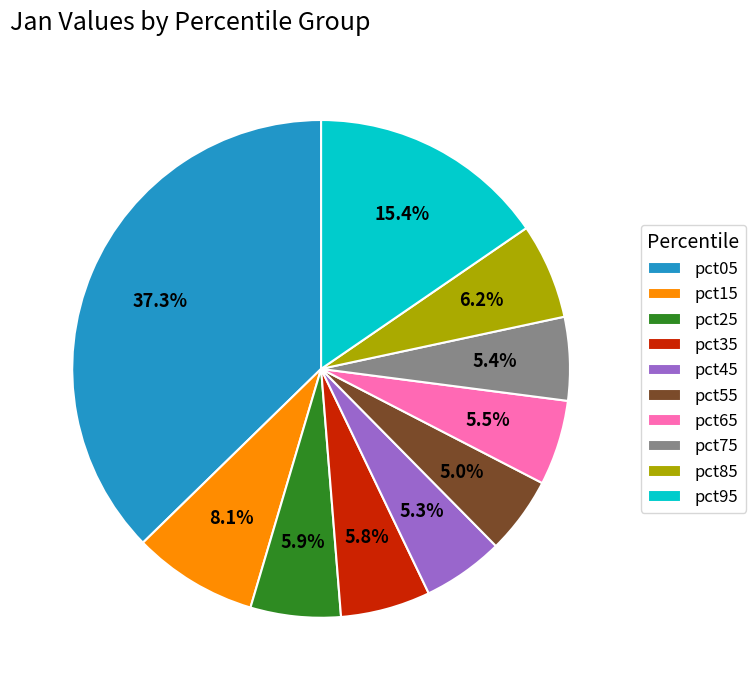

What is the ratio of the value at pct95 to the value at pct05?

0.4